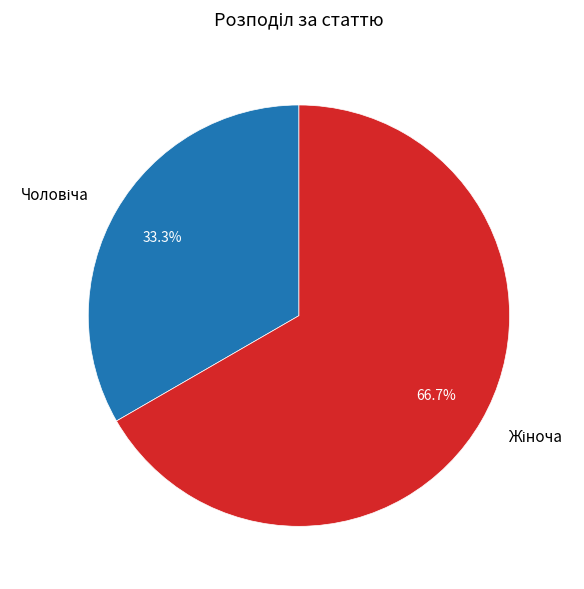

Is there any slice that represents more than half of the pie?

Yes